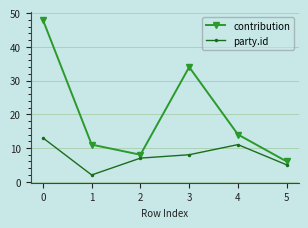

Rank the categories by party.id value from lowest to highest.

1, 5, 2, 3, 4, 0